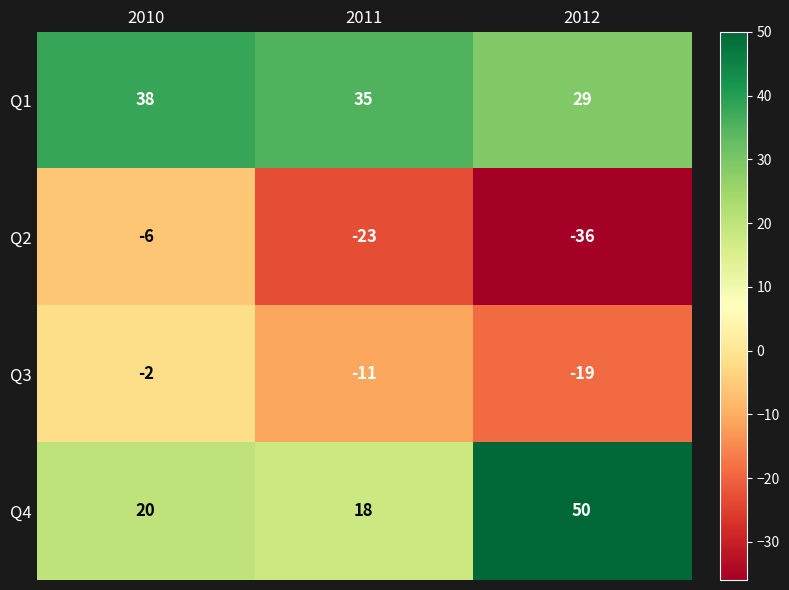

True or false: Q1 has a value of 60 at 2010.

False